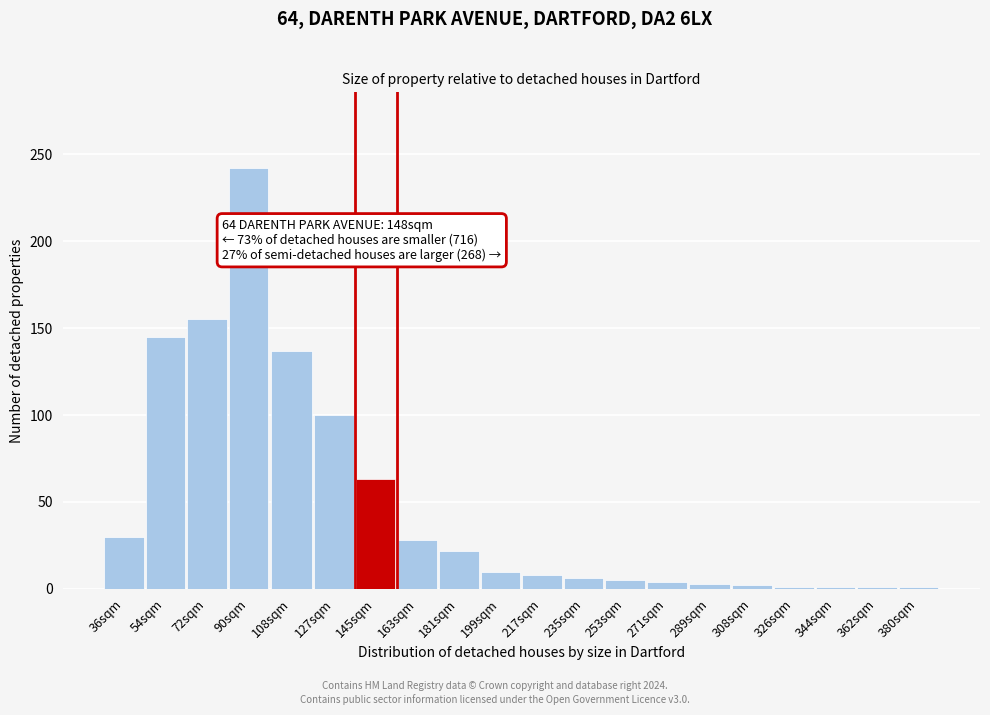

The chart shows a value of 242 at 90sqm. True or false?

True